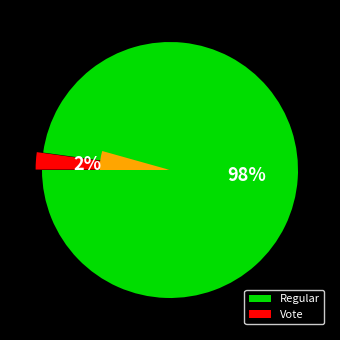

Is Vote the majority of the pie?

No